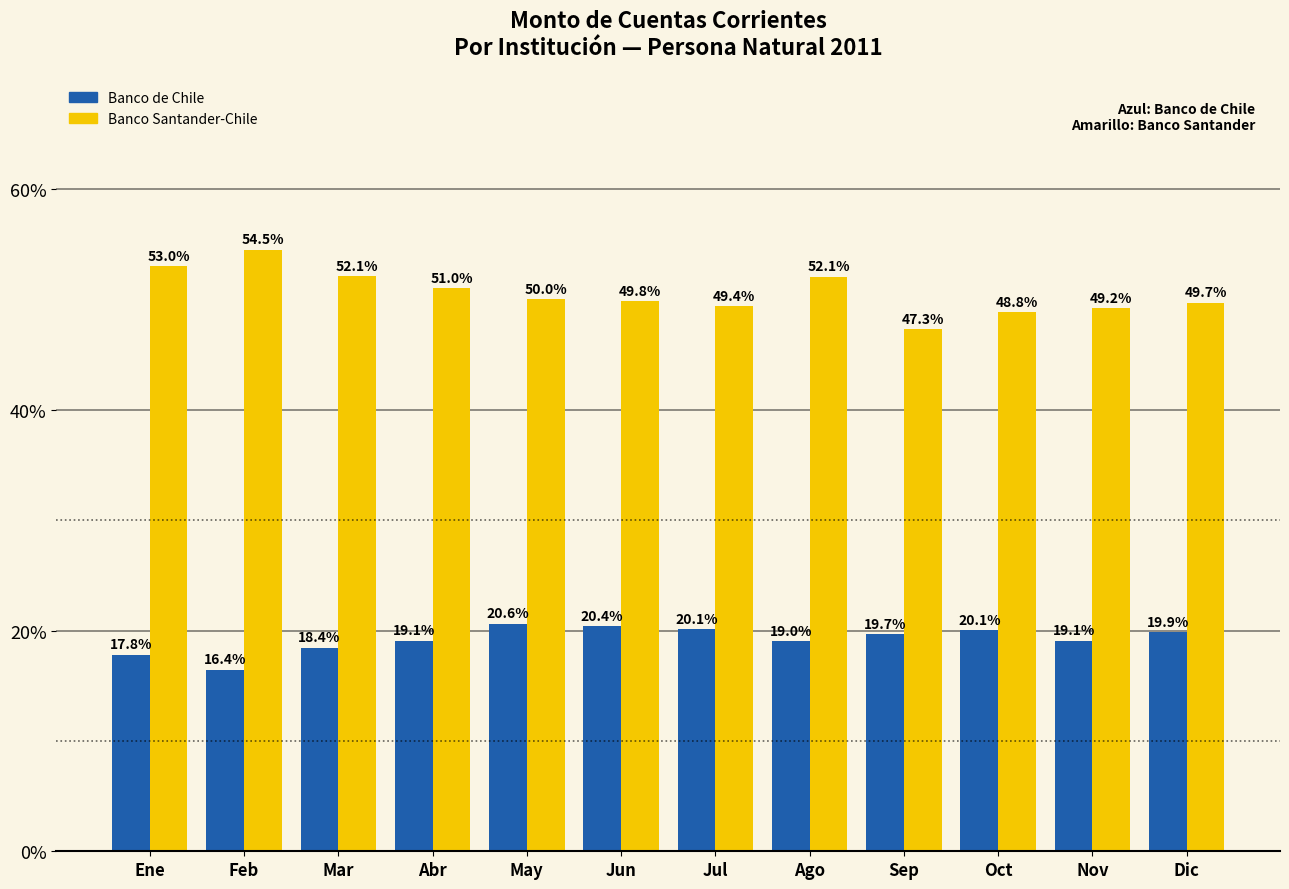

What are all the series names shown in the legend?

Banco de Chile, Banco Santander-Chile